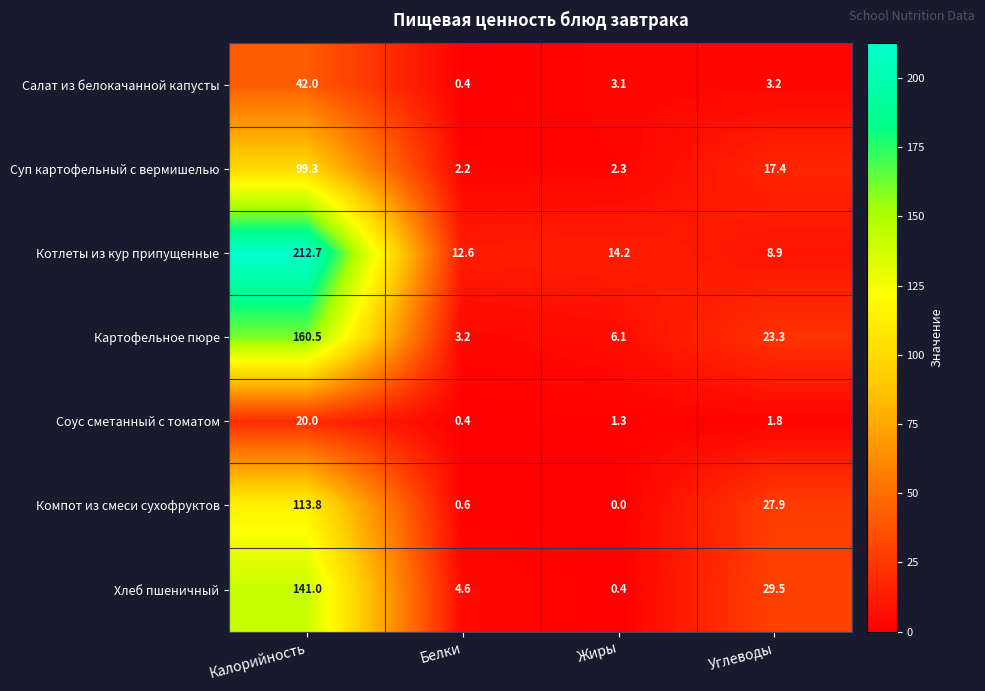

Reading left to right, list all the values displayed in this chart.

Салат из белокачанной капусты: Калорийность=42.0	Белки=0.4	Жиры=3.1	Углеводы=3.2
Суп картофельный с вермишелью: Калорийность=99.3	Белки=2.2	Жиры=2.3	Углеводы=17.4
Котлеты из кур припущенные: Калорийность=212.7	Белки=12.6	Жиры=14.2	Углеводы=8.9
Картофельное пюре: Калорийность=160.5	Белки=3.2	Жиры=6.1	Углеводы=23.3
Соус сметанный с томатом: Калорийность=20.0	Белки=0.4	Жиры=1.3	Углеводы=1.8
Компот из смеси сухофруктов: Калорийность=113.8	Белки=0.6	Жиры=0.0	Углеводы=27.9
Хлеб пшеничный: Калорийность=141.0	Белки=4.6	Жиры=0.4	Углеводы=29.5